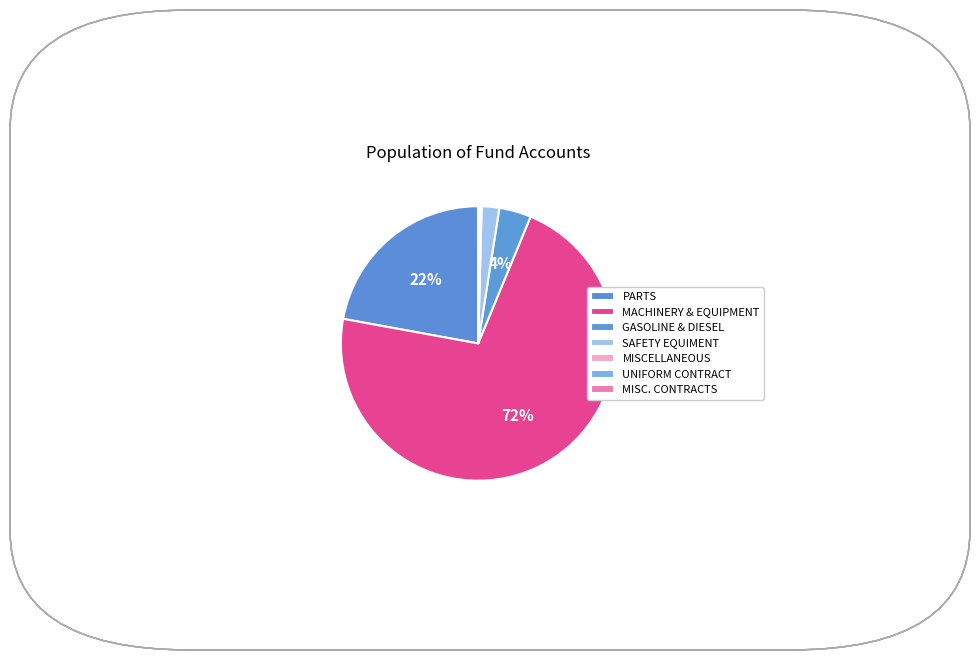

Between SAFETY EQUIMENT and MISCELLANEOUS, which is larger?

SAFETY EQUIMENT